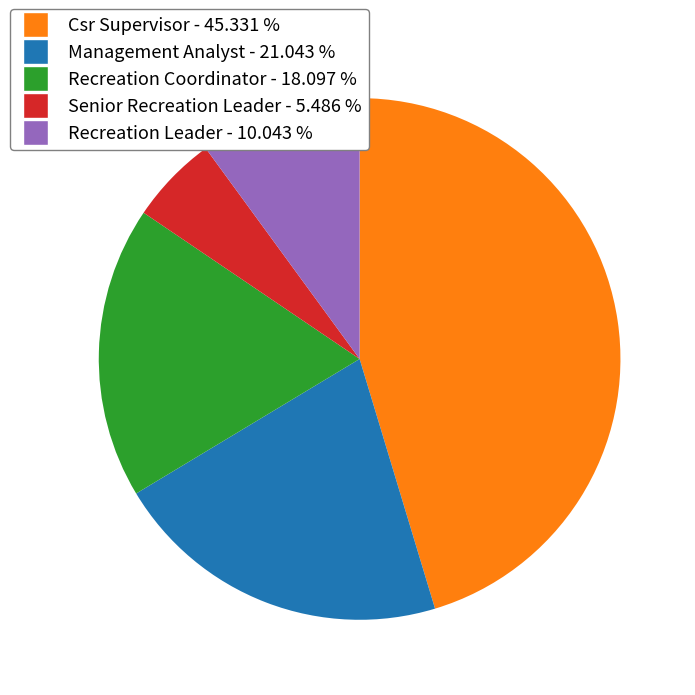

Approximately how many times larger is the value at Management Analyst compared to Recreation Coordinator?

1.2